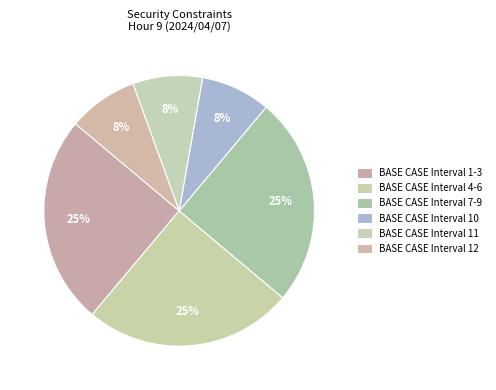

How many slices are in this pie chart?

6